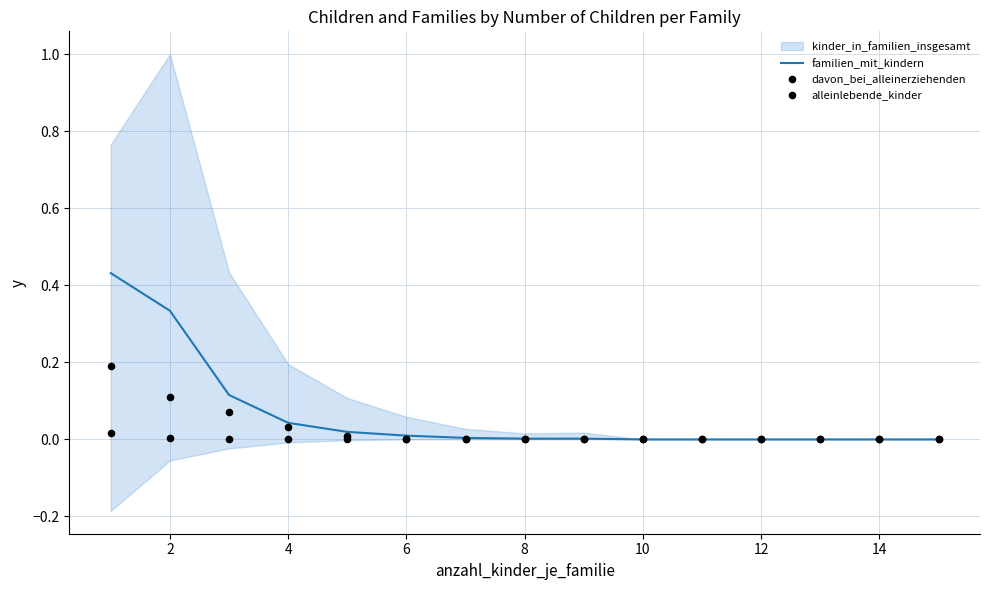

Which series has the largest total across all categories?

familien_mit_kindern